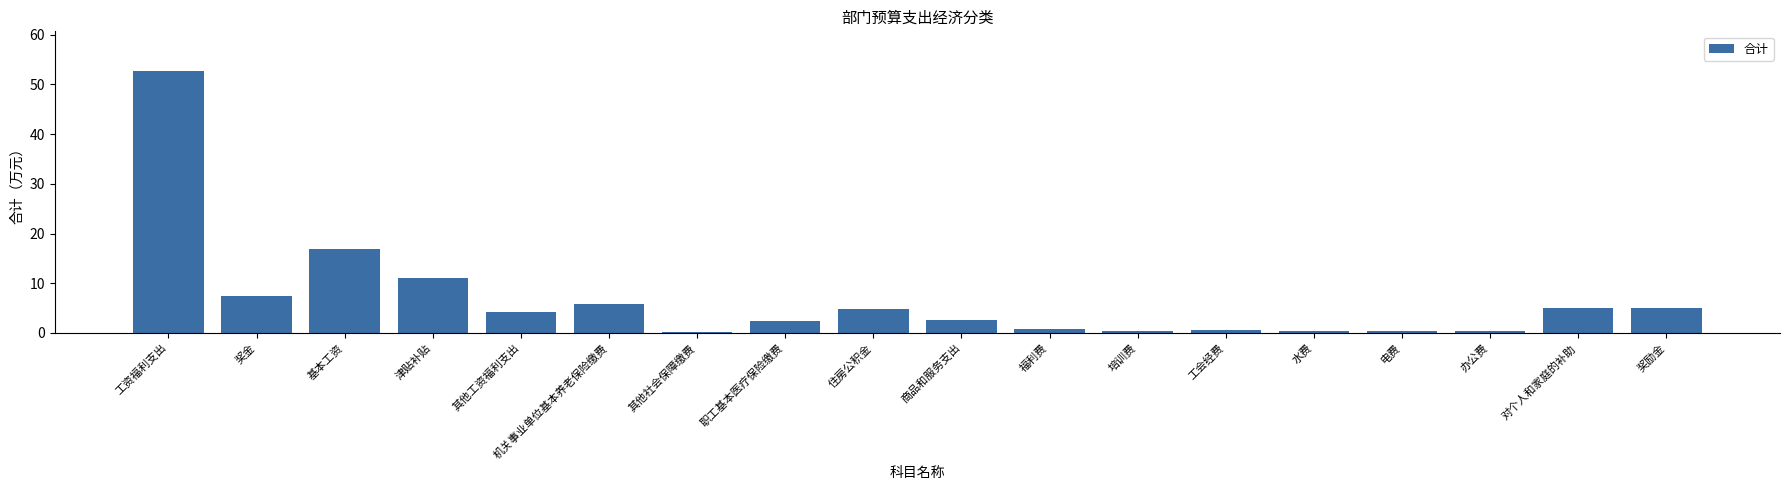

What position from the right is 基本工资?

16